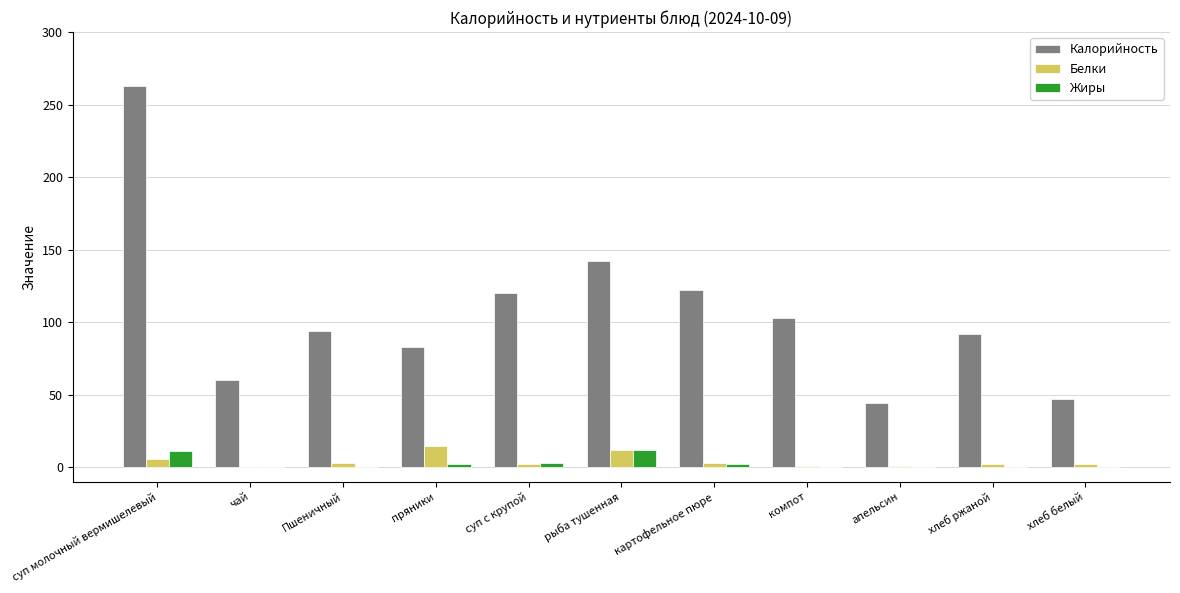

Which series has the largest total across all categories?

Калорийность